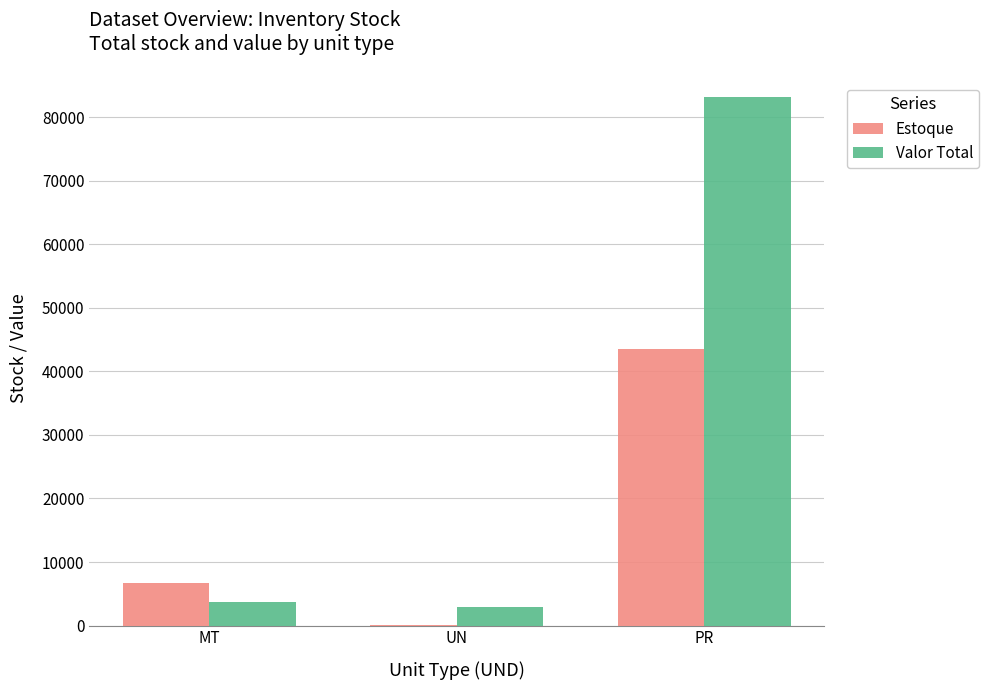

Between MT and UN, which series saw the biggest shift?

Estoque